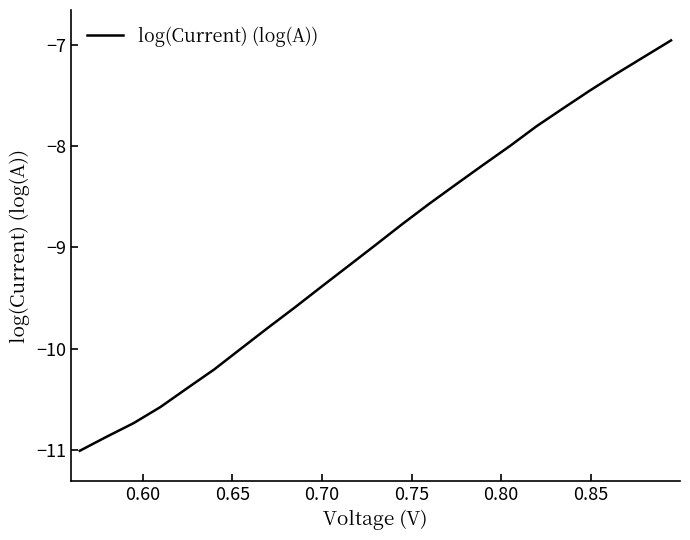

What is the difference between the maximum and minimum values?

4.0